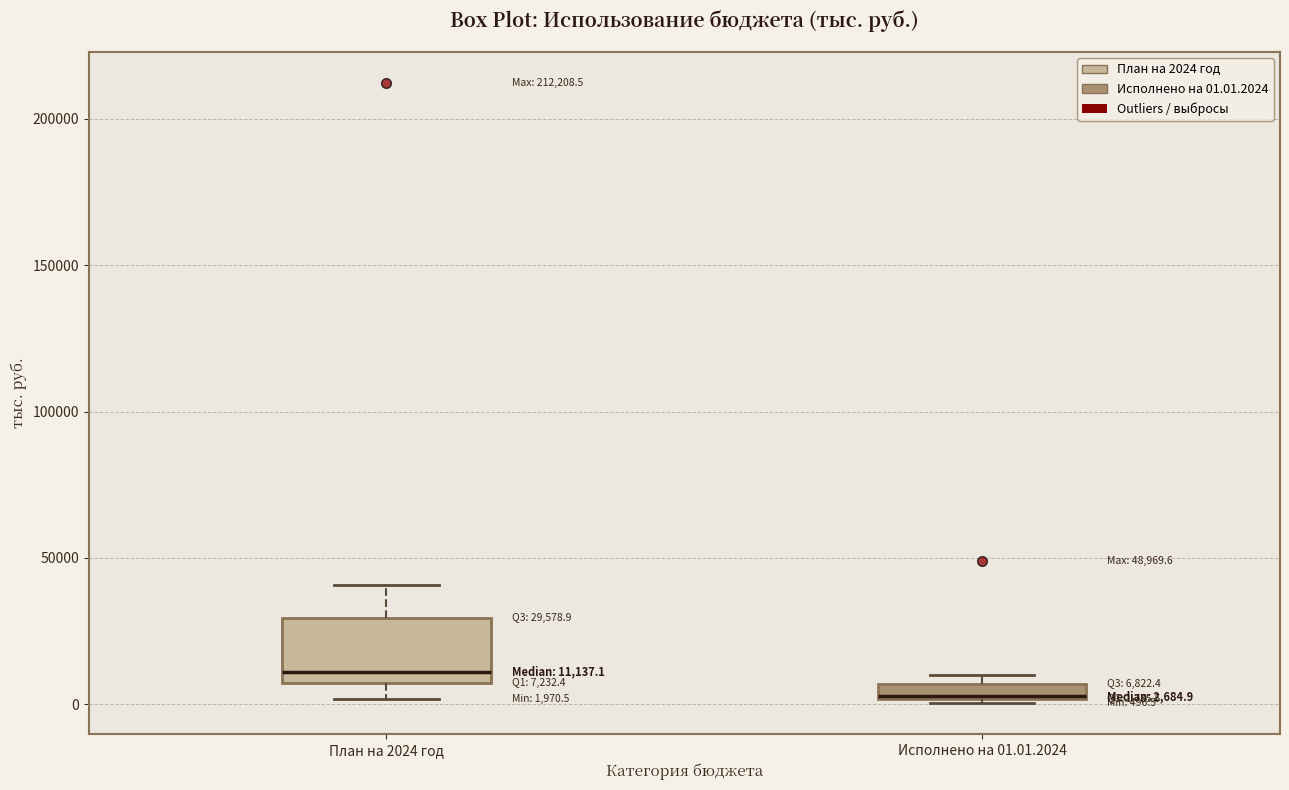

Which box is the tallest, from its lower edge to its upper edge?

План на 2024 год